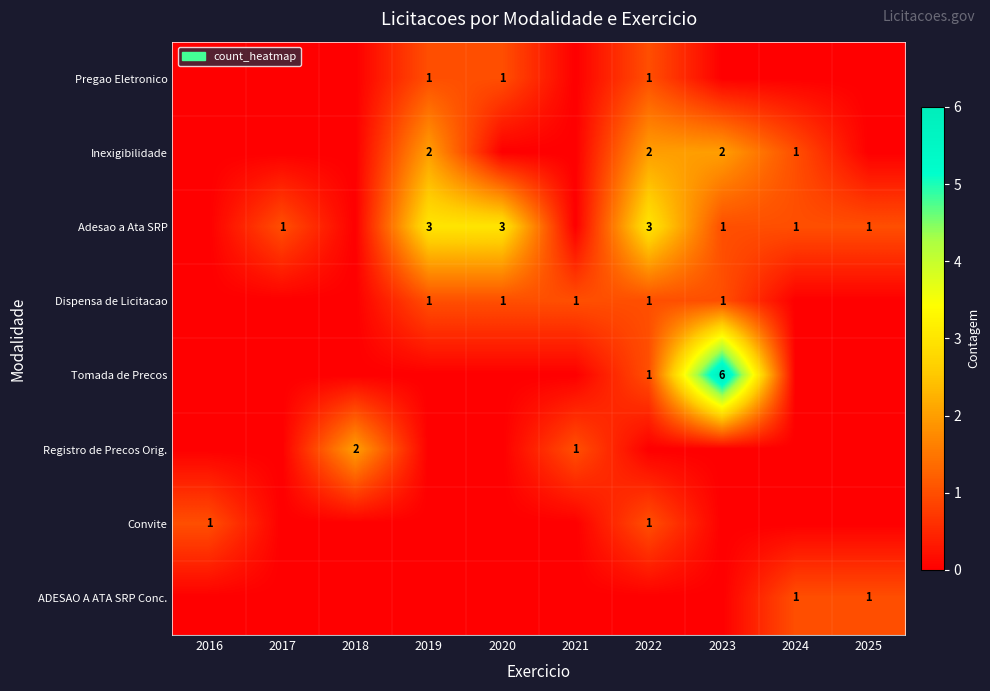

The Dispensa de Licitacao series shows 1 at 2020. True or false?

True